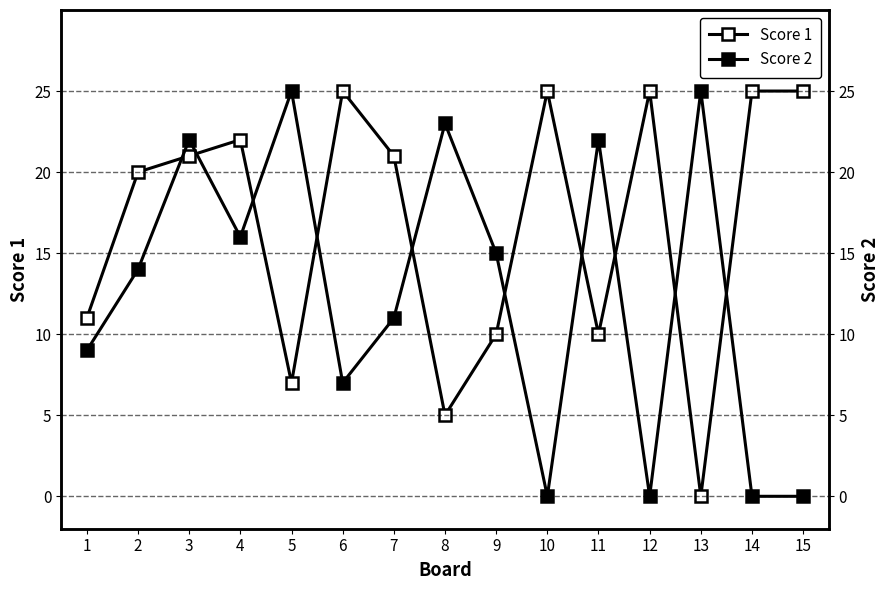

At which category is the sum across all series the highest?

3